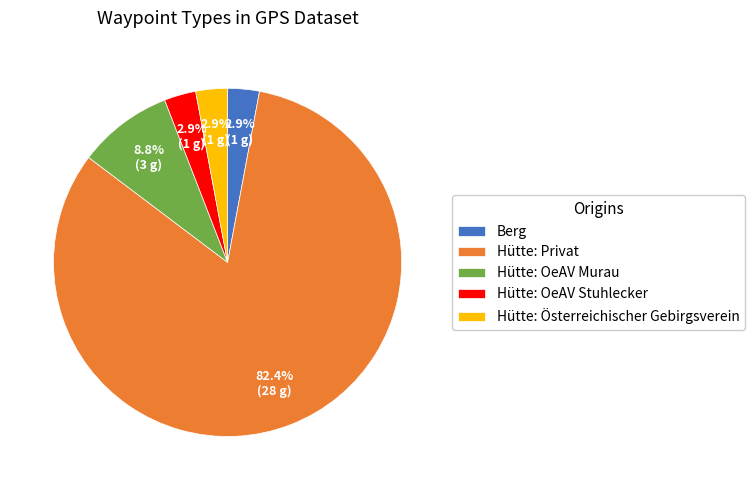

To the nearest percent, what is the combined percentage of Berg and Hütte: Österreichischer Gebirgsverein?

6%